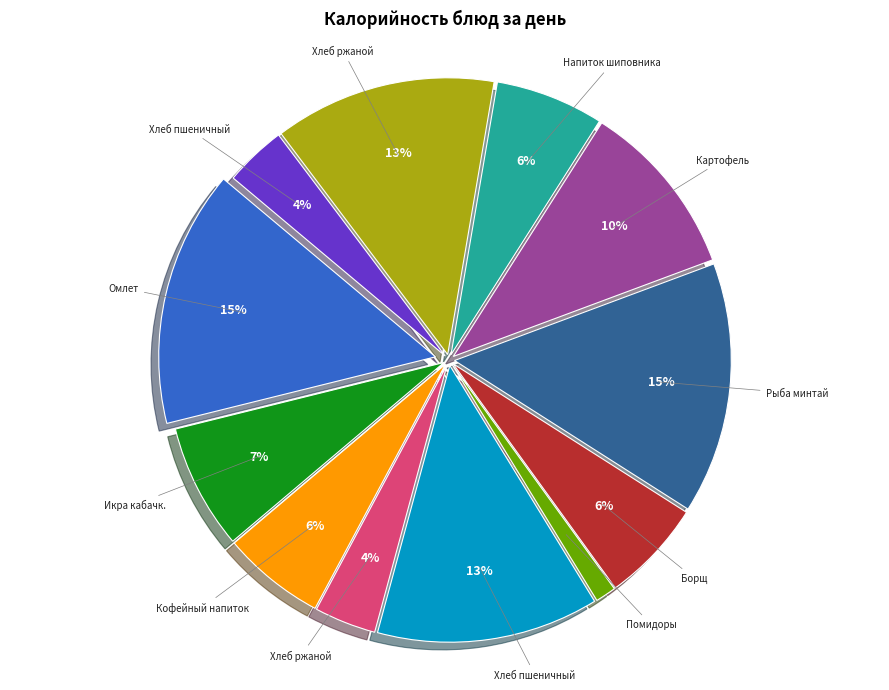

Is there any slice that represents more than half of the pie?

No